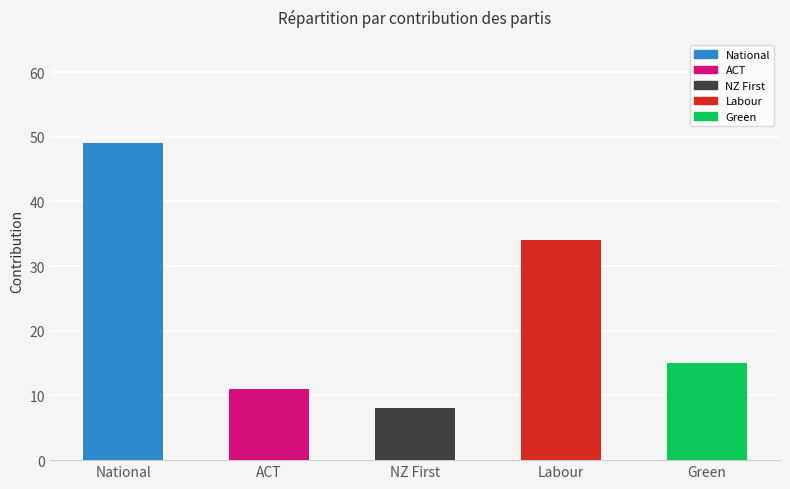

What is the value of the 1st bar from the left?

49